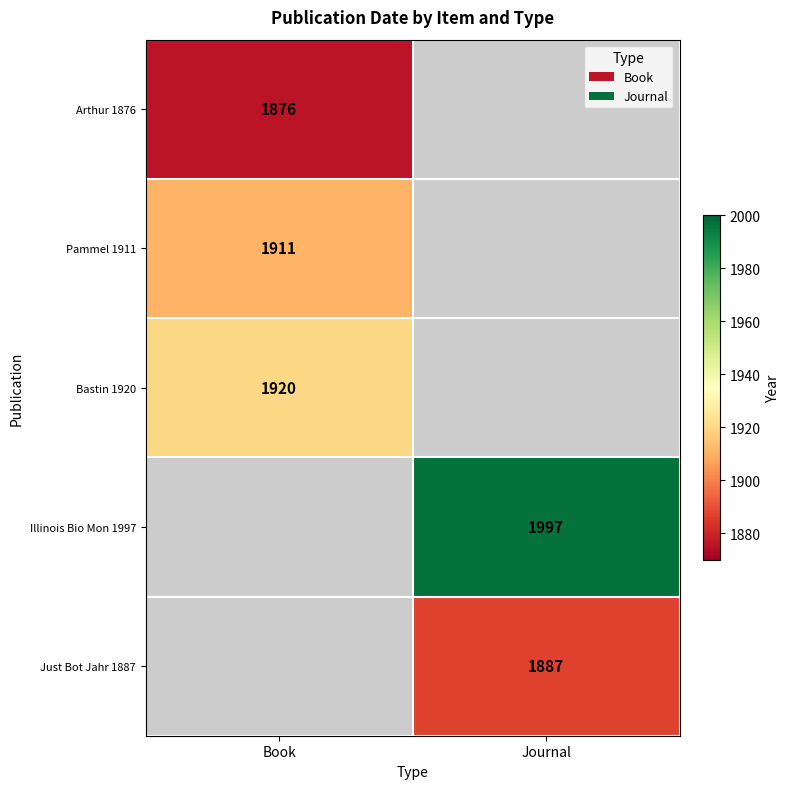

Is the value of Illinois Bio Mon 1997 at Journal greater than the value of Bastin 1920 at Book?

Yes